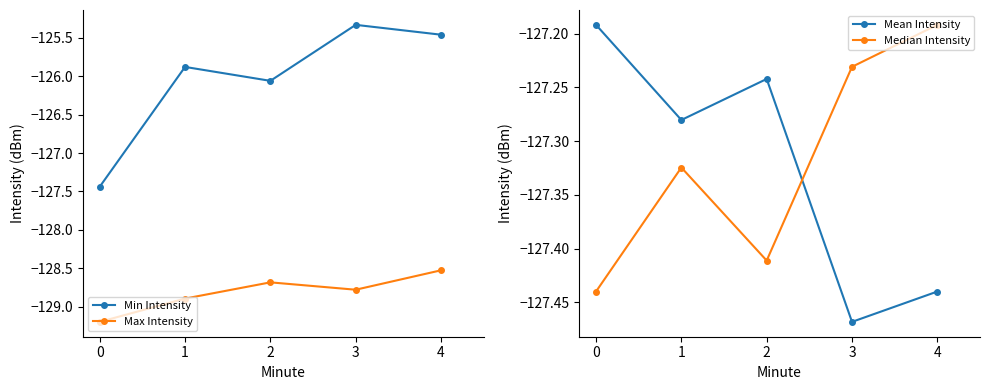

What is the value of the Mean Intensity point at the 2nd from the left?

-127.3